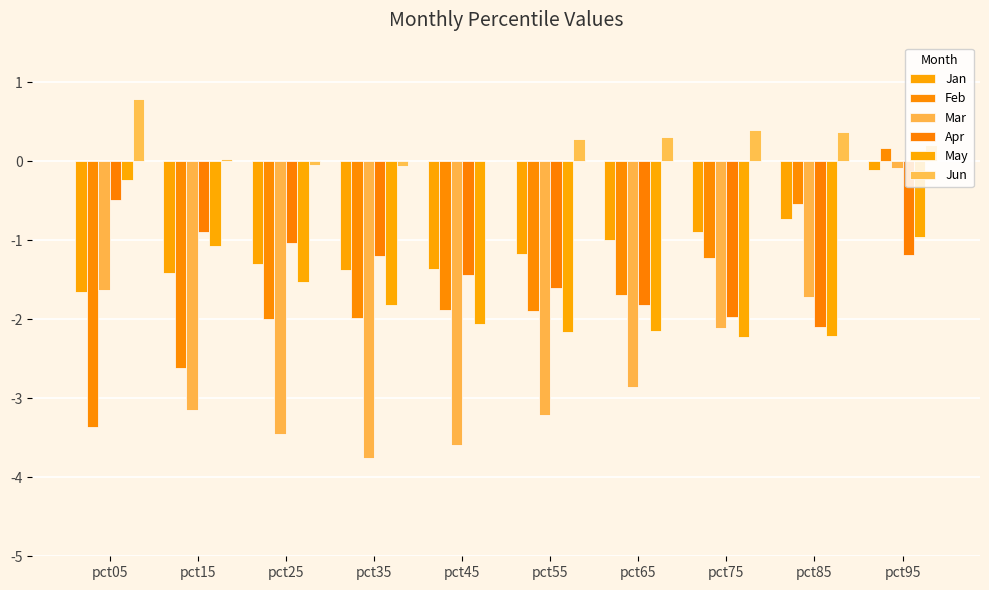

True or false: Mar has a value of -1.6 at pct05.

True